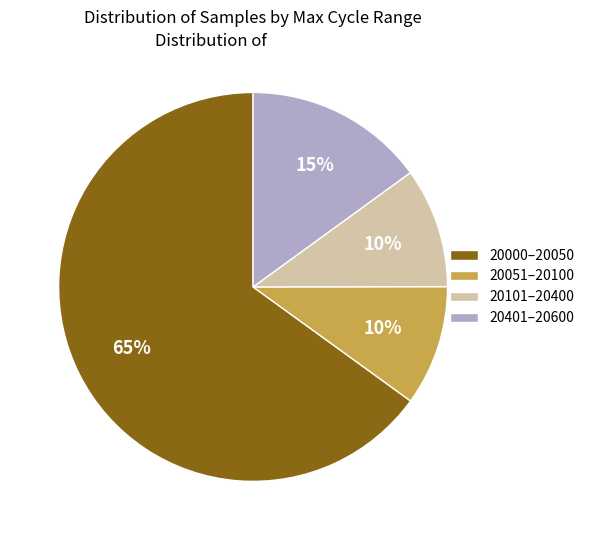

Is 20101–20400 the majority of the pie?

No